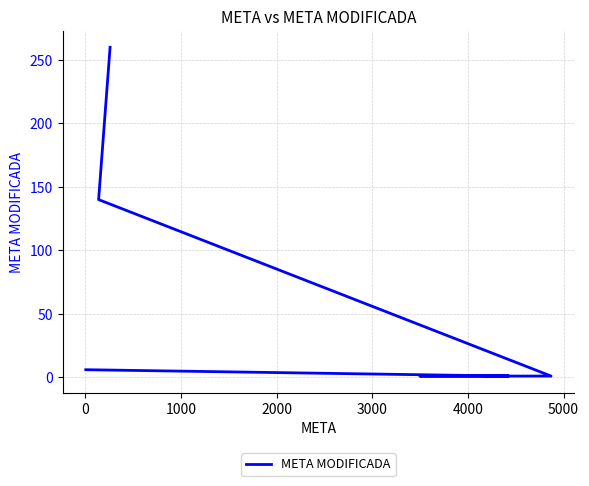

What is the label of the 2nd point from the right?

4000